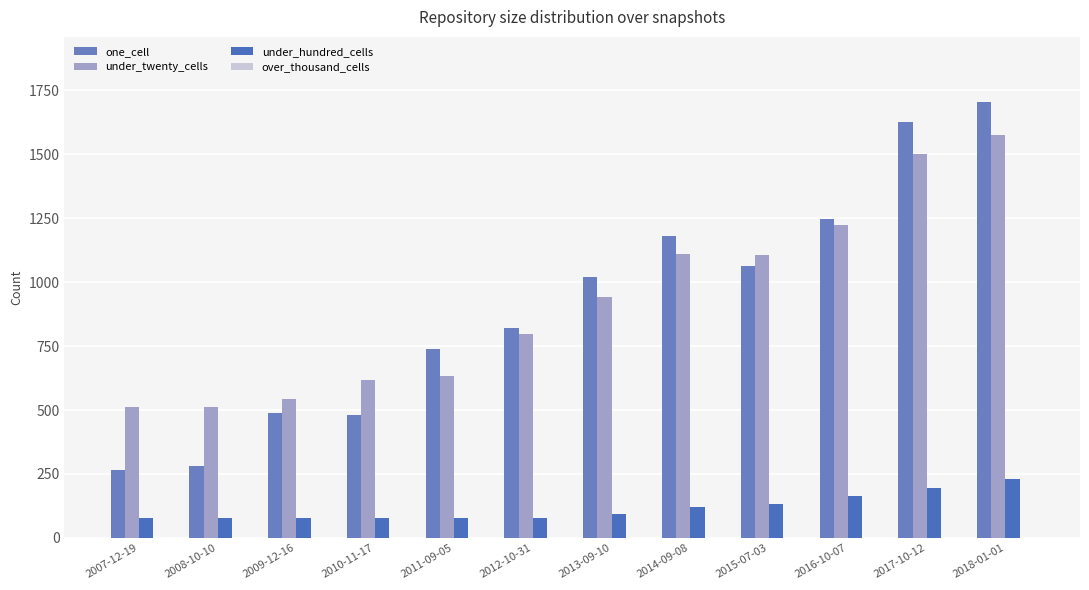

Reading left to right, what are all the values shown in this chart?

one_cell: 2007-12-19=266	2008-10-10=280	2009-12-16=487	2010-11-17=482	2011-09-05=737	2012-10-31=820	2013-09-10=1022	2014-09-08=1181	2015-07-03=1065	2016-10-07=1248	2017-10-12=1628	2018-01-01=1704
under_twenty_cells: 2007-12-19=511	2008-10-10=512	2009-12-16=542	2010-11-17=617	2011-09-05=632	2012-10-31=796	2013-09-10=944	2014-09-08=1110	2015-07-03=1105	2016-10-07=1223	2017-10-12=1501	2018-01-01=1574
under_hundred_cells: 2007-12-19=77	2008-10-10=77	2009-12-16=77	2010-11-17=77	2011-09-05=76	2012-10-31=77	2013-09-10=94	2014-09-08=122	2015-07-03=133	2016-10-07=162	2017-10-12=196	2018-01-01=229
over_thousand_cells: 2007-12-19=0	2008-10-10=0	2009-12-16=0	2010-11-17=0	2011-09-05=0	2012-10-31=0	2013-09-10=0	2014-09-08=0	2015-07-03=0	2016-10-07=0	2017-10-12=0	2018-01-01=1